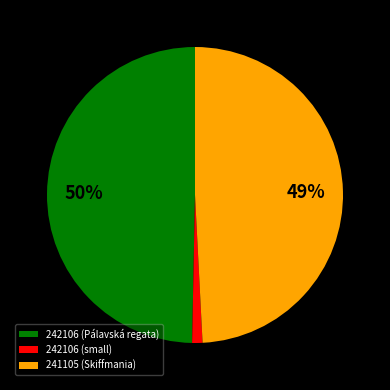

Rank the categories by value from highest to lowest.

242106 (Pálavská regata), 241105 (Skiffmania), 242106 (small)